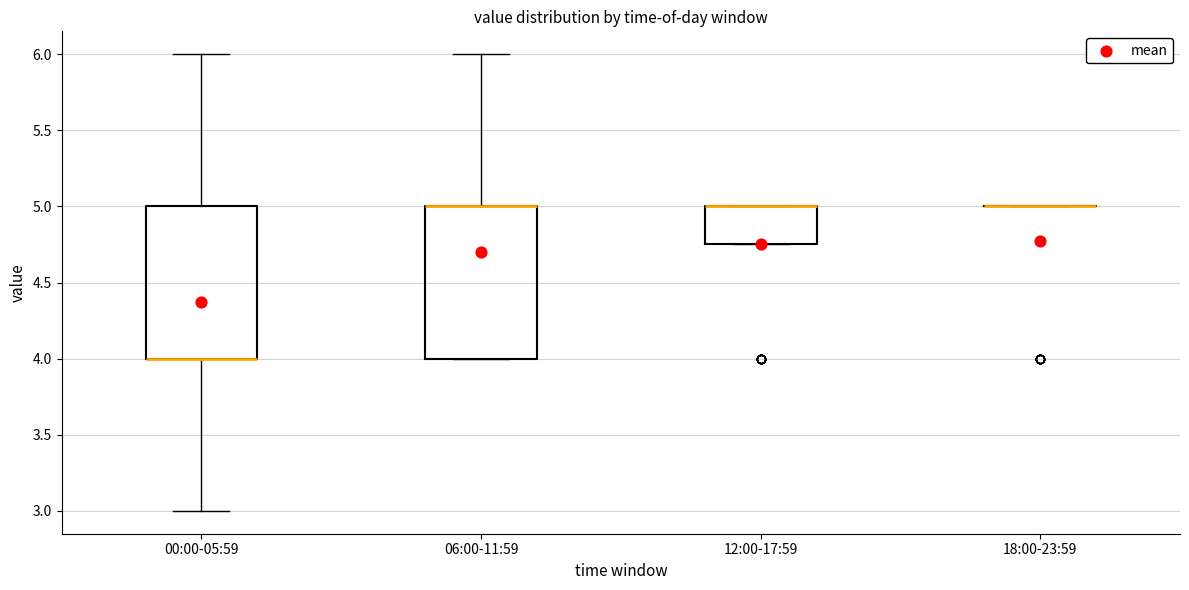

Reading left to right, transcribe this box plot: for each box, give where its median line is, the range the box spans, and where its two whiskers end, as read against the y-axis. The values are not printed on the chart, so give them approximately, as read against the axis.

00:00-05:59: median 4.00 (drawn on the box's lower edge), box 4.00 to 5.00, whiskers 3.00 to 6.00
06:00-11:59: median 5.00 (drawn on the box's upper edge), box 4.00 to 5.00, whiskers 4.00 to 6.00
12:00-17:59: median 5.00 (drawn on the box's upper edge), box 4.75 to 5.00, whiskers 4.75 to 5.00
18:00-23:59: box collapsed to a line at 5.00, whiskers 5.00 to 5.00